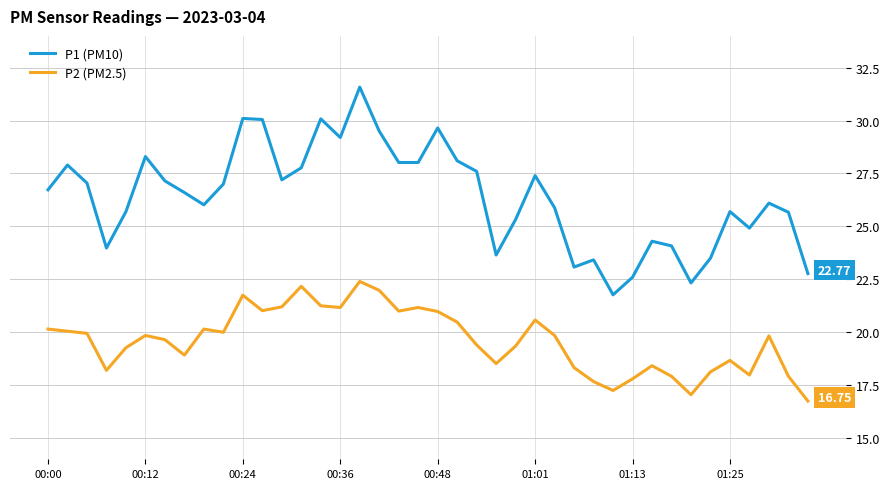

Rank the series by their average value, from lowest to highest.

P2 (PM2.5), P1 (PM10)